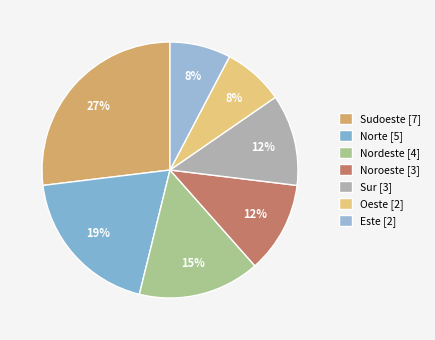

Is Sur the majority of the pie?

No